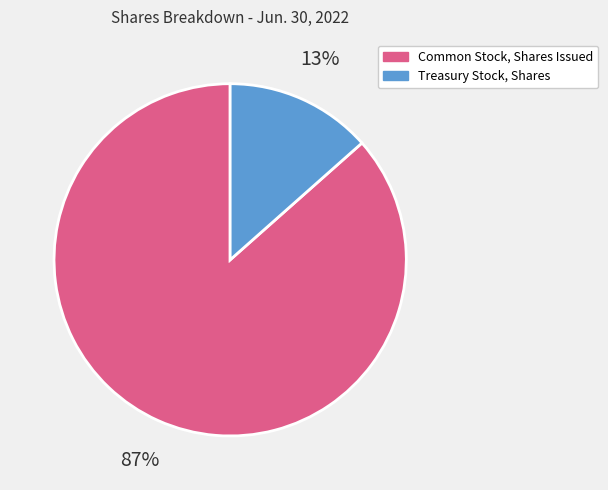

Between Treasury Stock, Shares and Common Stock, Shares Issued, which is larger?

Common Stock, Shares Issued